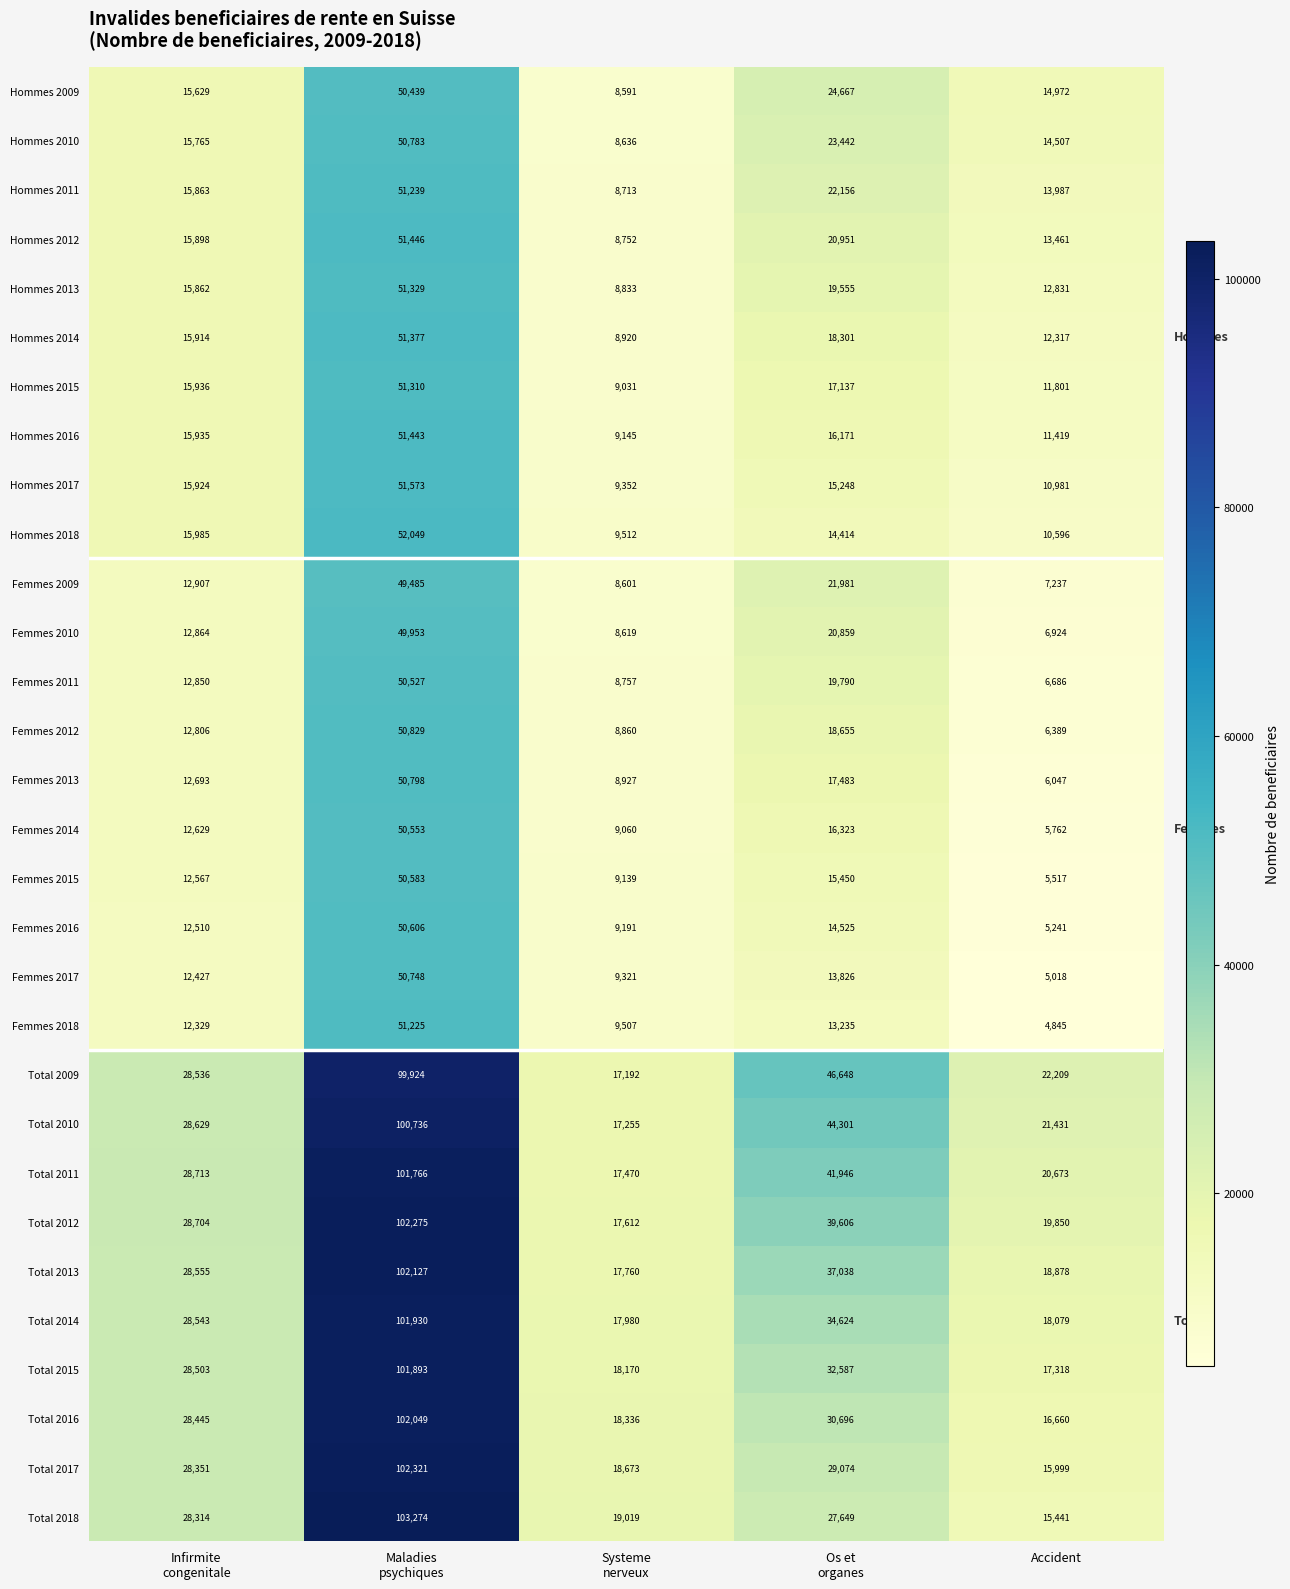

The Hommes 2015 series shows 3028 at Accident. True or false?

False